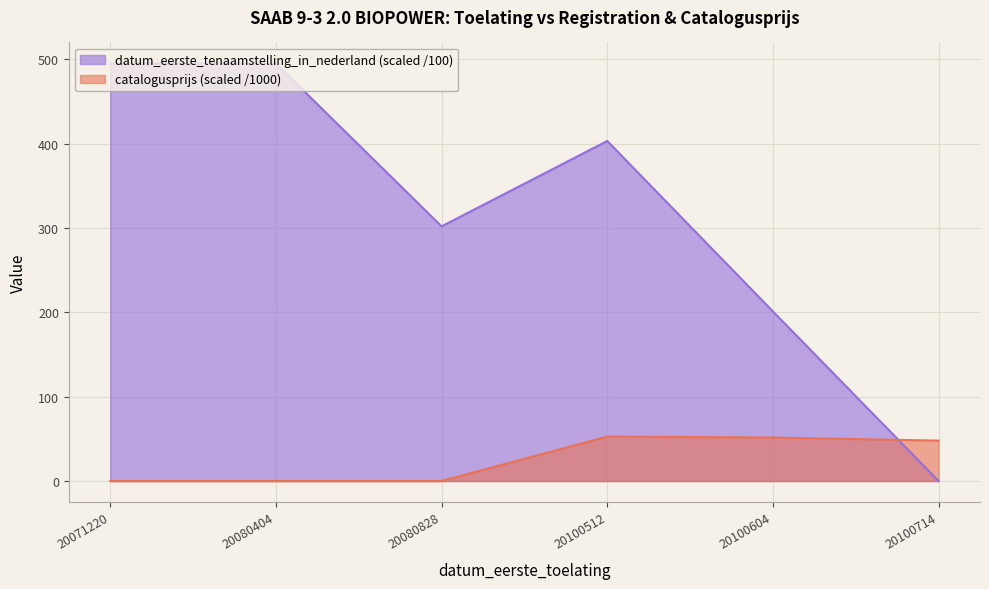

What is the sum of the datum_eerste_tenaamstelling_in_nederland values at 20100714 and 20100604?

201.0